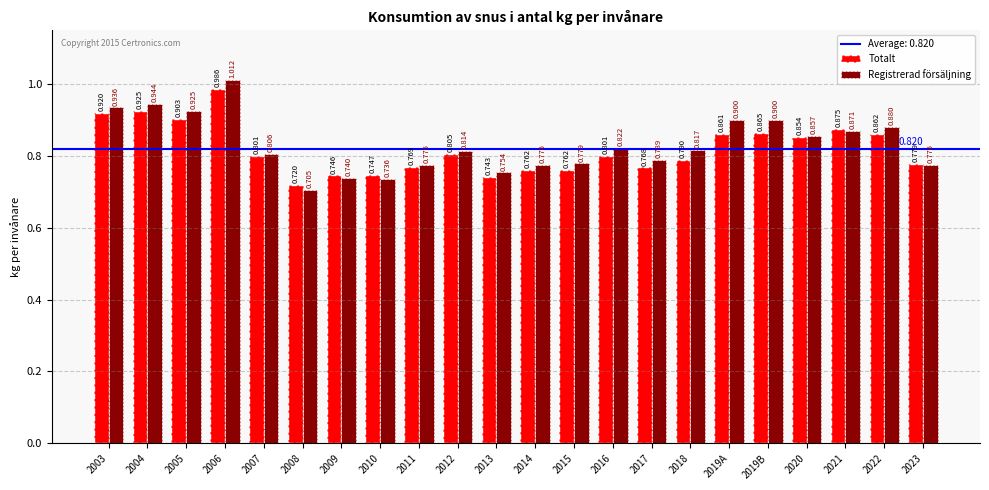

Which category has the lowest value in the Registrerad försäljning series?

2008